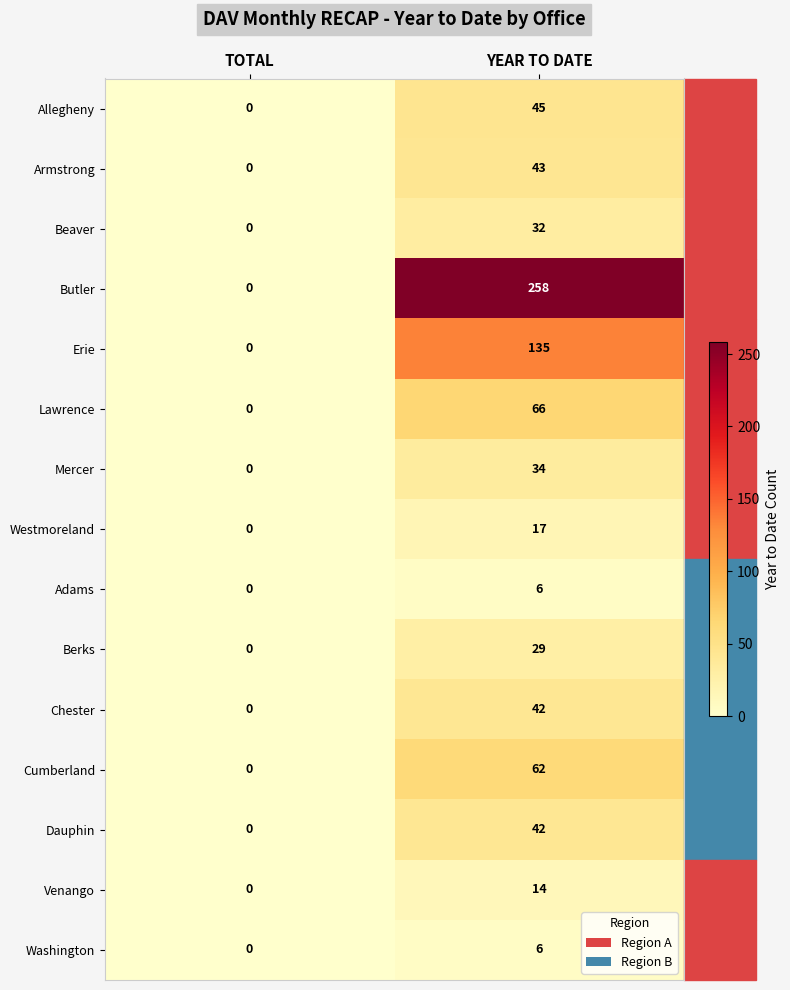

At which label does Lawrence reach its minimum?

TOTAL